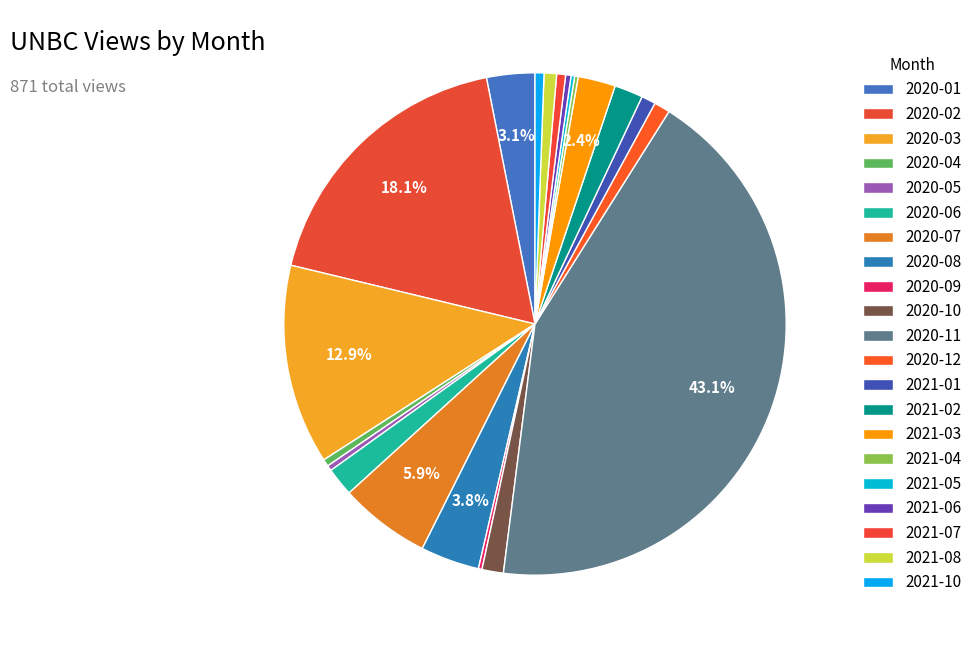

Combined, do 2020-12 and 2021-10 account for over 50%?

No